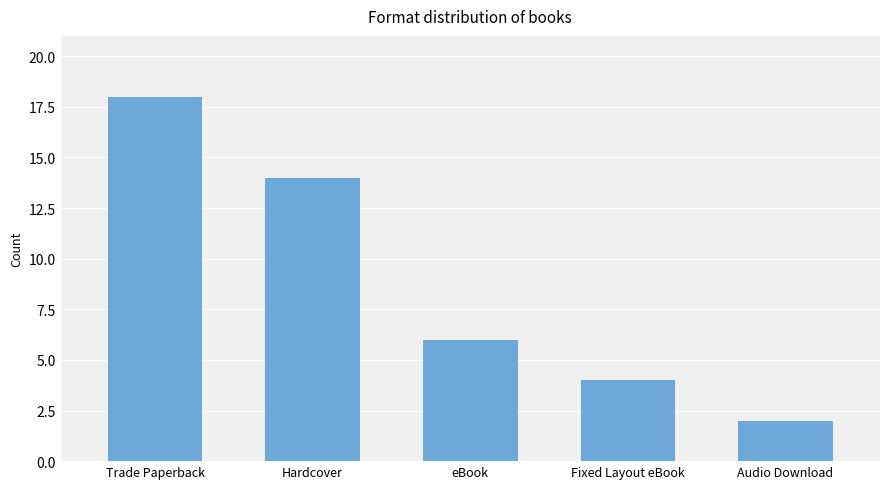

What is the maximum value shown in the chart?

18